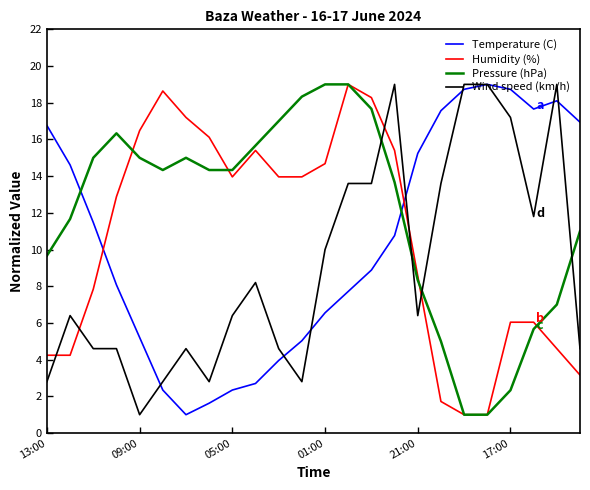

Which series ends up on top after the final intersection of Pressure (hPa) and Wind speed (km/h)?

Pressure (hPa)